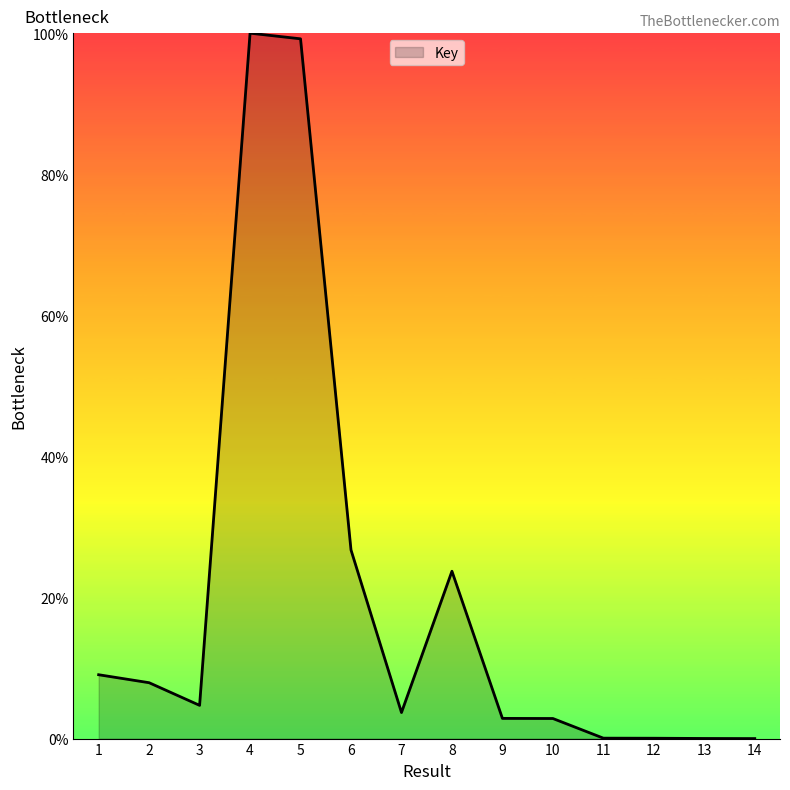

What is the greatest value displayed?

100.0